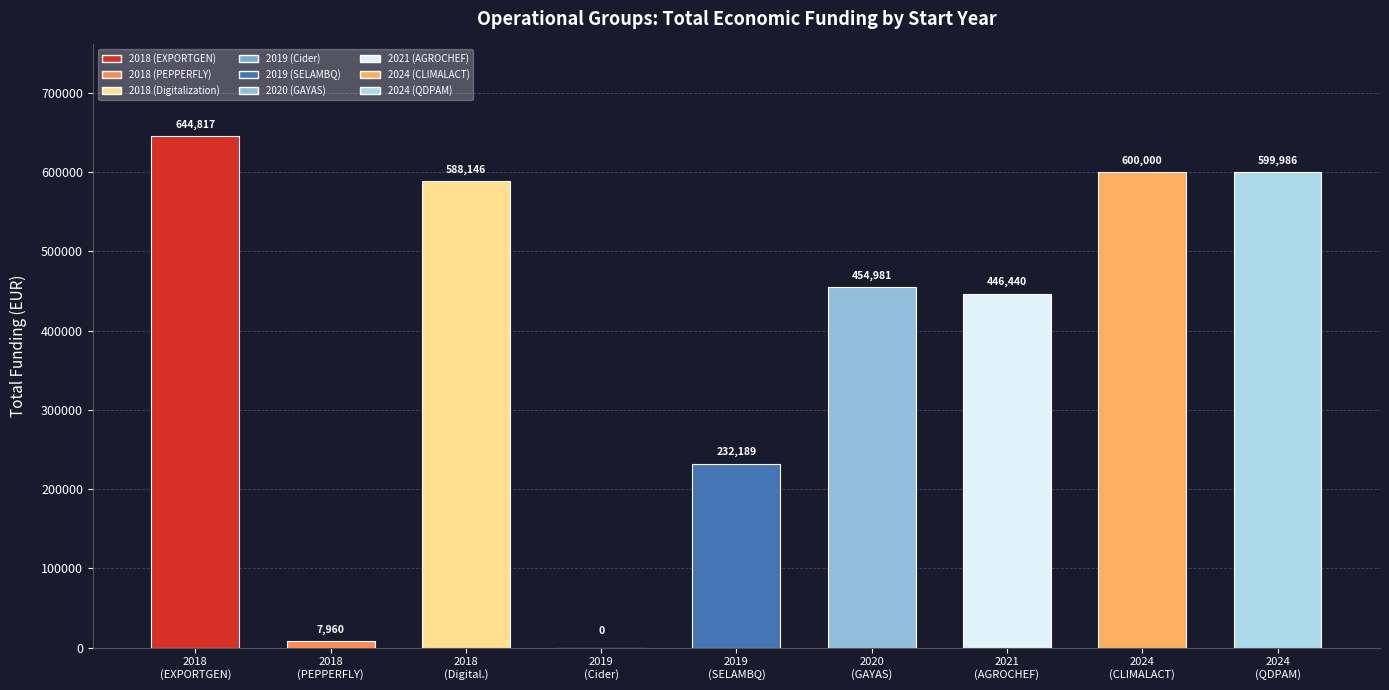

Reading right to left, extract all data points from this chart.

2024 (QDPAM)=599986	2024 (CLIMALACT)=600000	2021 (AGROCHEF)=446440	2020 (GAYAS)=454981	2019 (SELAMBQ)=232189	2019 (Cider)=0	2018 (Digitalization)=588146	2018 (PEPPERFLY)=7960	2018 (EXPORTGEN)=644817